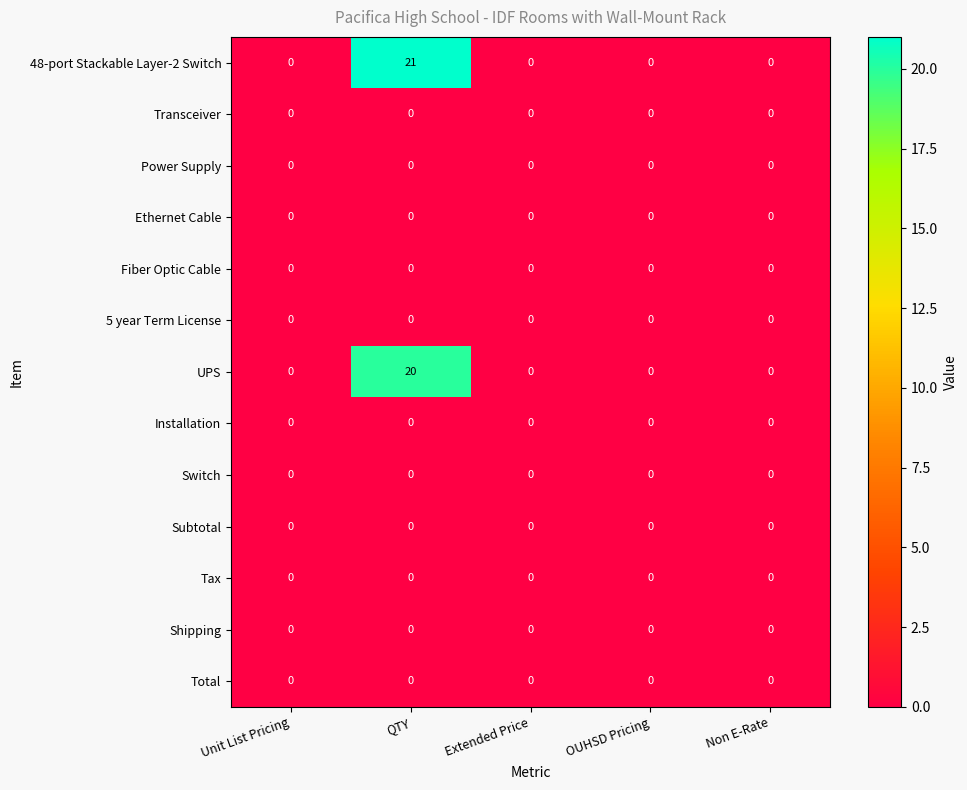

At which category is the sum across all series the highest?

QTY